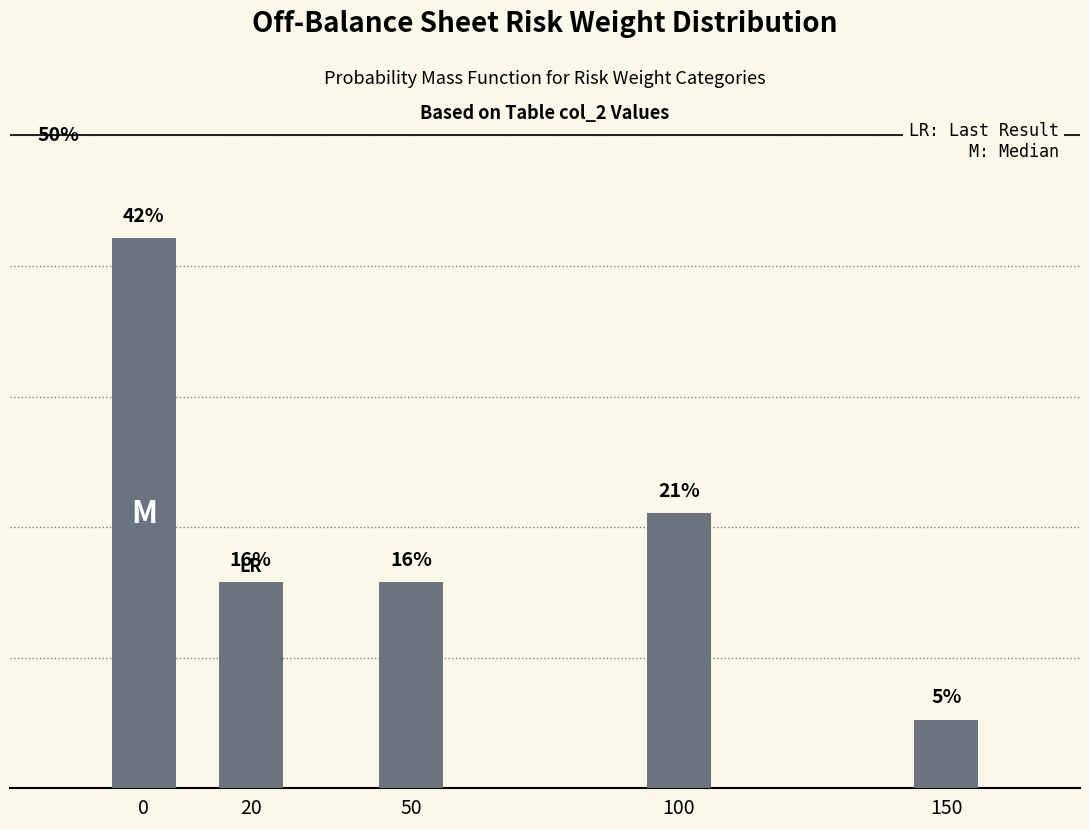

Are the bars horizontal?

No